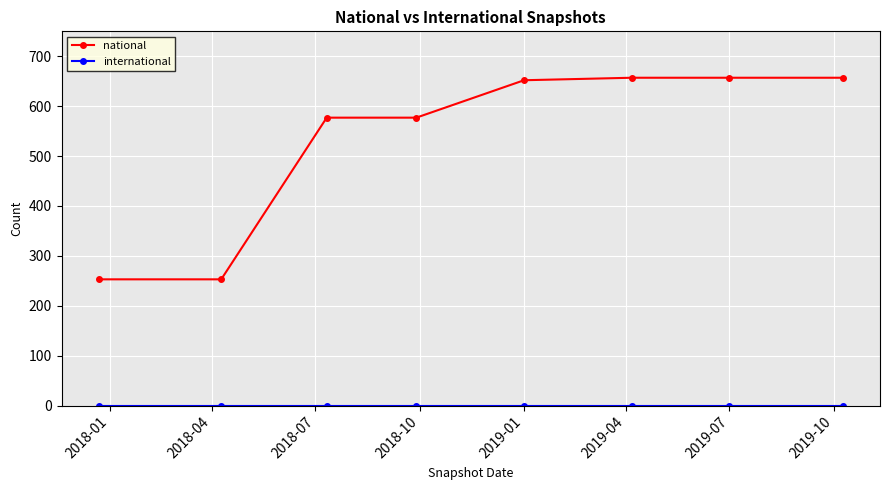

What is the maximum value for national?

657